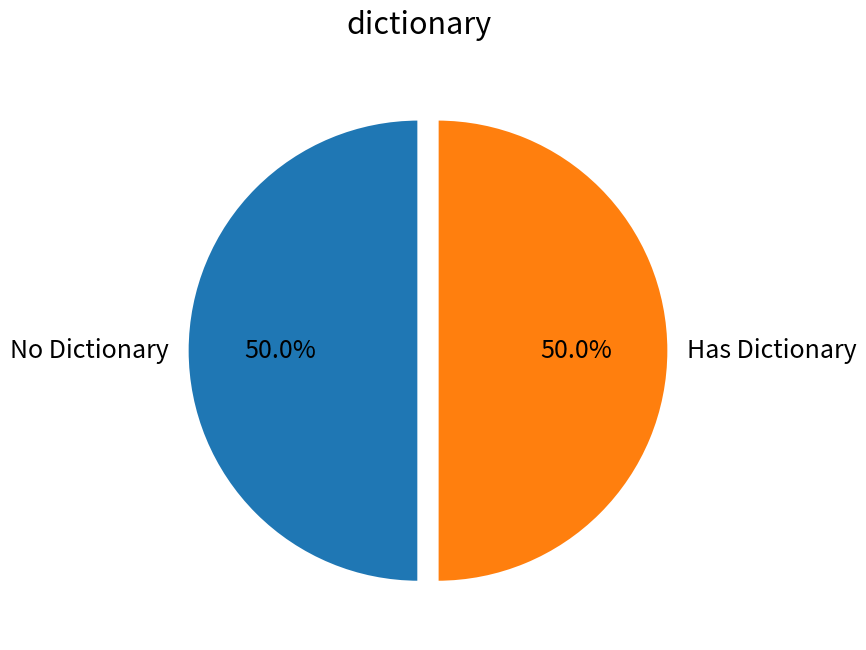

How much of the chart is everything except Has Dictionary?

50.0%